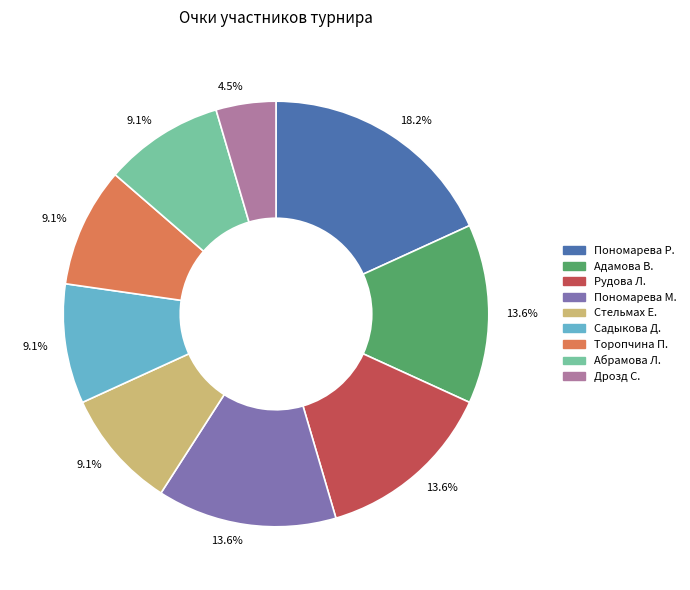

Is there any slice that represents more than half of the pie?

No